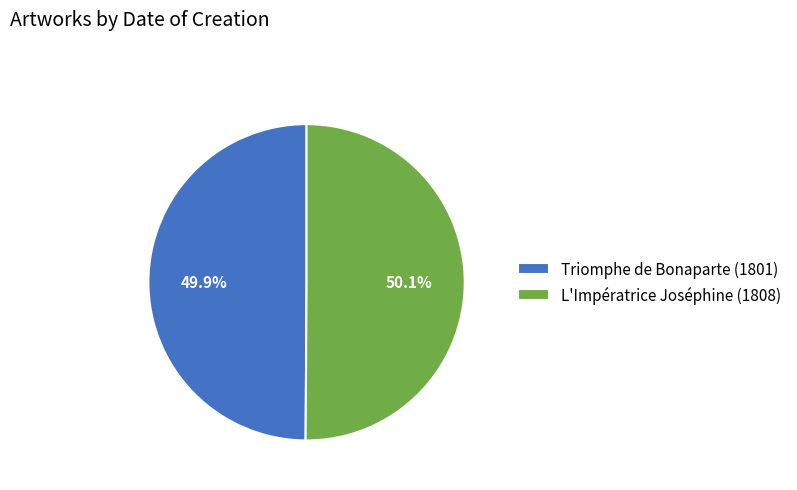

Is the sum of L'Impératrice Joséphine (1808) and Triomphe de Bonaparte (1801) greater than half?

Yes